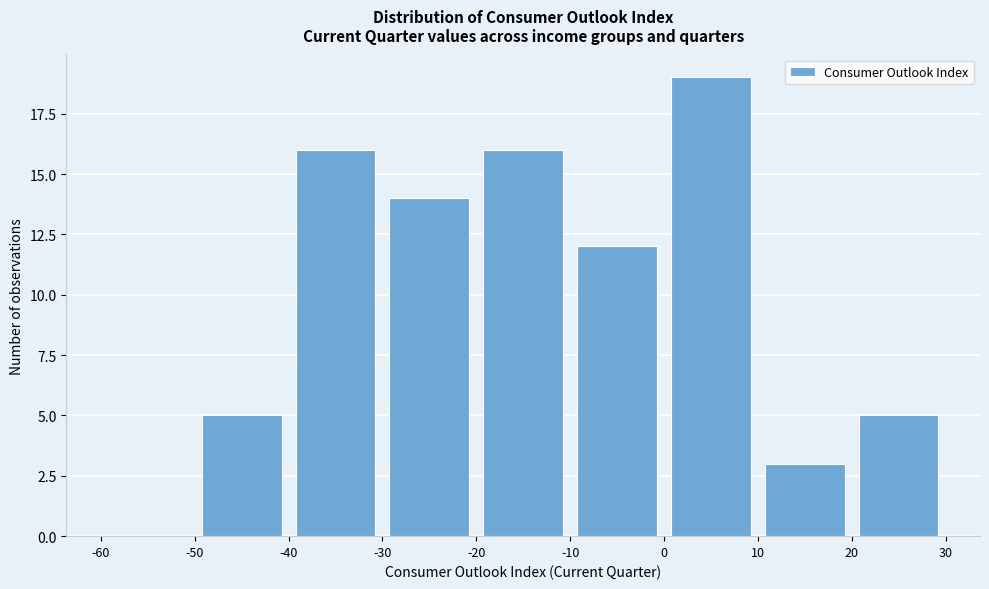

Reading left to right, list every bar in this chart as the range it spans on the x-axis followed by its height. The values are not printed on the chart, so give them approximately, as read against the axis.

-60 to -50: 0
-50 to -40: 5
-40 to -30: 16
-30 to -20: 14
-20 to -10: 16
-10 to 0: 12
0 to 10: 19
10 to 20: 3
20 to 30: 5